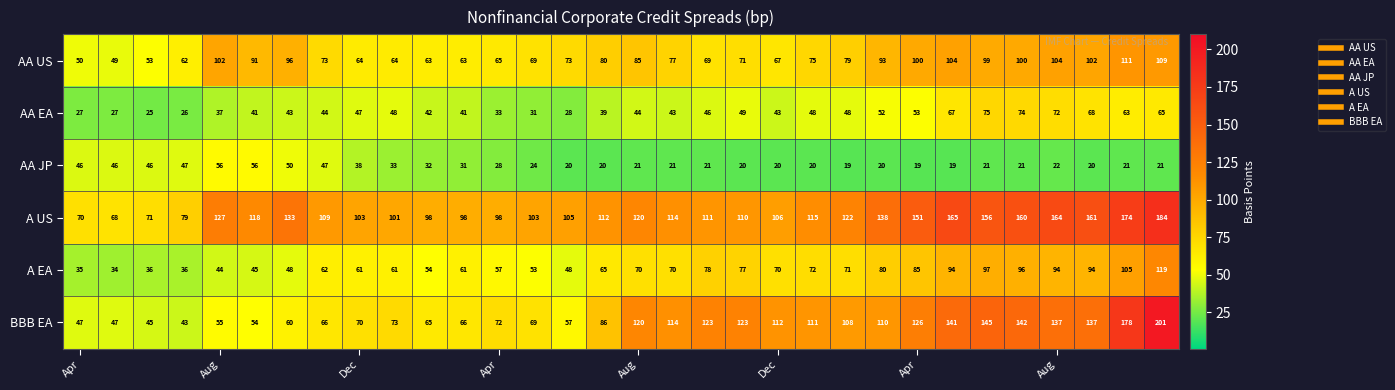

What is the difference between the second highest and minimum values in the AA US series?

60